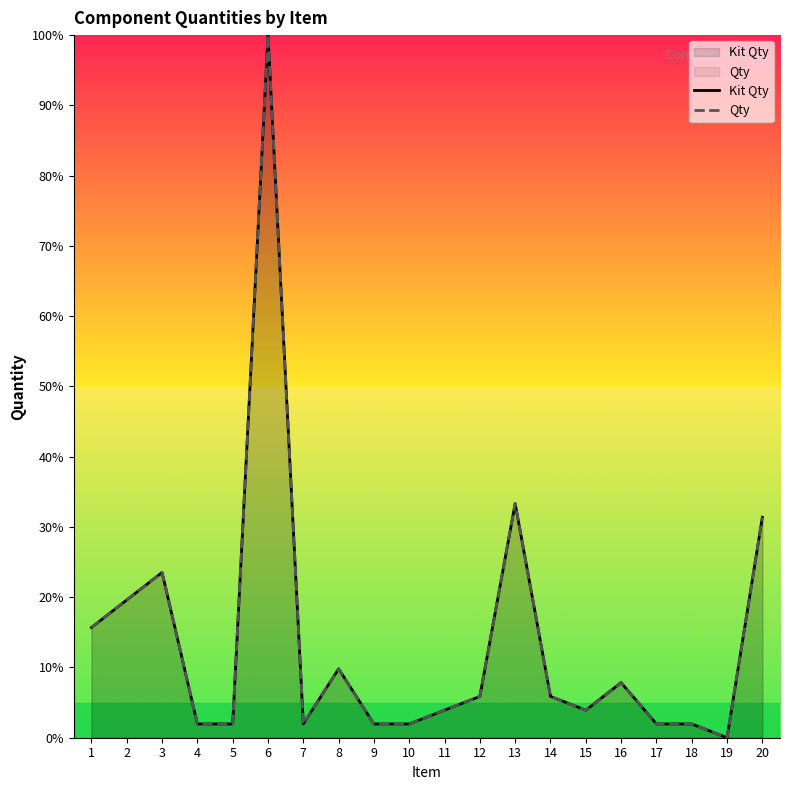

Reading left to right, extract all data points from this chart.

Kit Qty: 15.7	19.6	23.5	2.0	2.0	100.0	2.0	9.8	2.0	2.0	3.9	5.9	33.3	5.9	3.9	7.8	2.0	2.0	0.0	31.4
Qty: 15.7	19.6	23.5	2.0	2.0	100.0	2.0	9.8	2.0	2.0	3.9	5.9	33.3	5.9	3.9	7.8	2.0	2.0	0.0	31.4